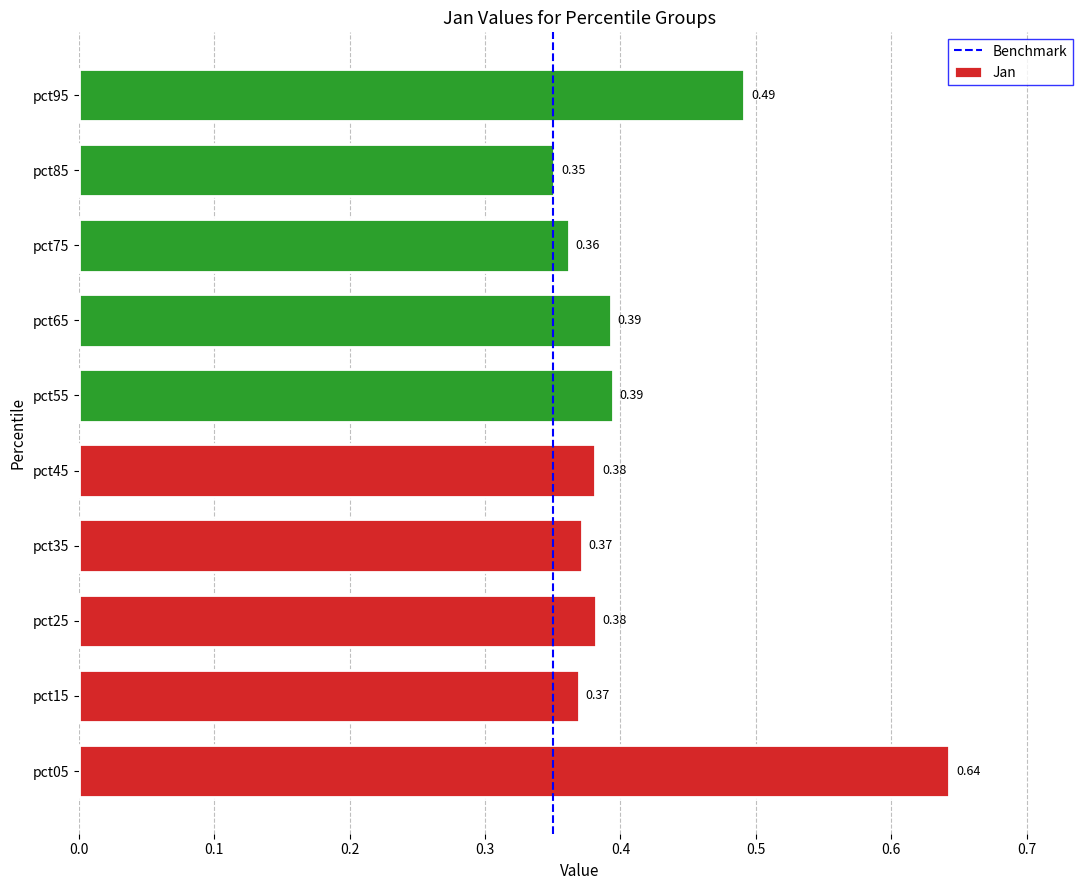

What is the sum of all values?

4.1